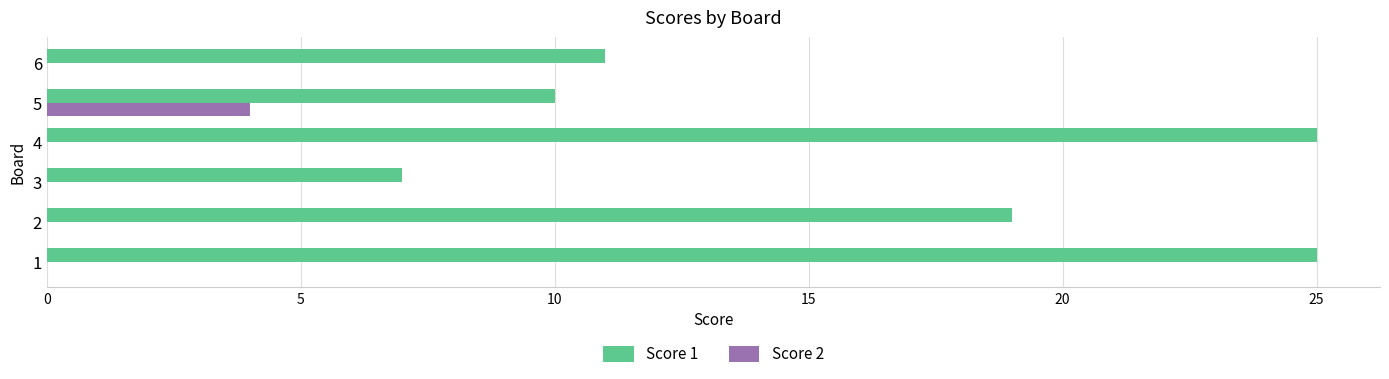

How many Score 2 values are between 0 and 1?

5